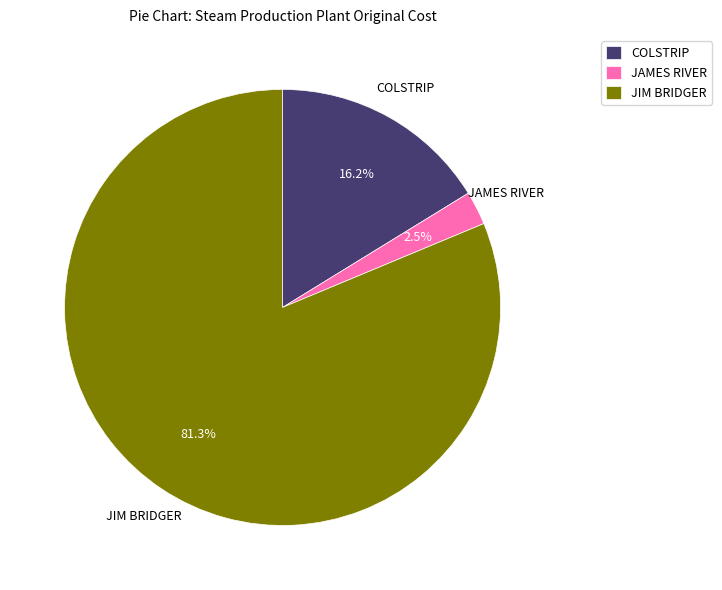

Is it true that COLSTRIP is 16% of the pie?

True